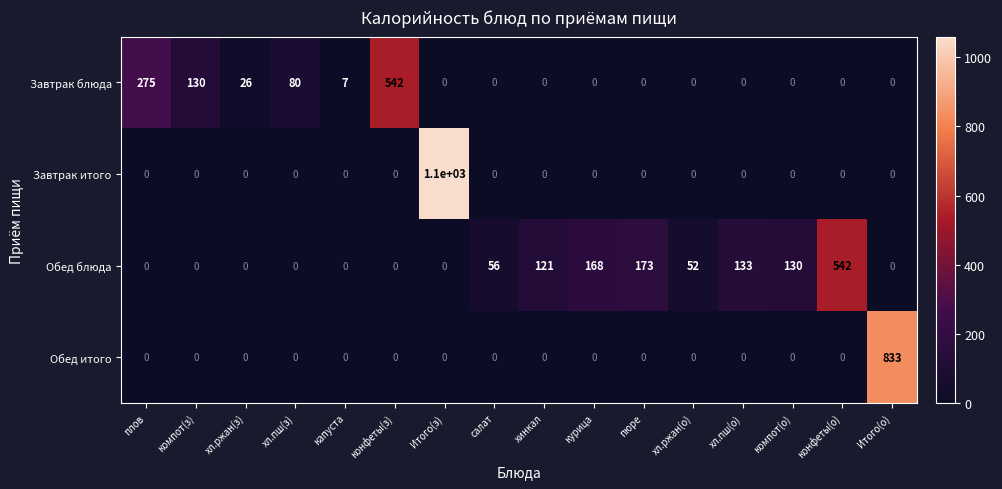

What is the difference between the Завтрак блюда values at компот(о) and хл.ржан(з)?

26